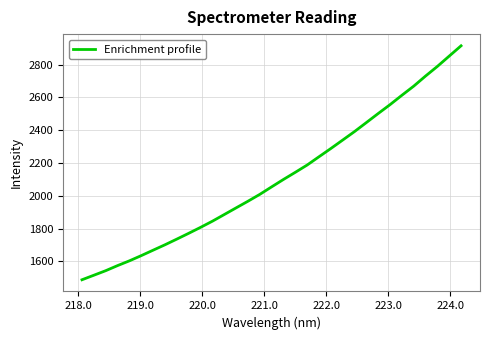

What is the difference between the maximum and minimum values?

1427.2